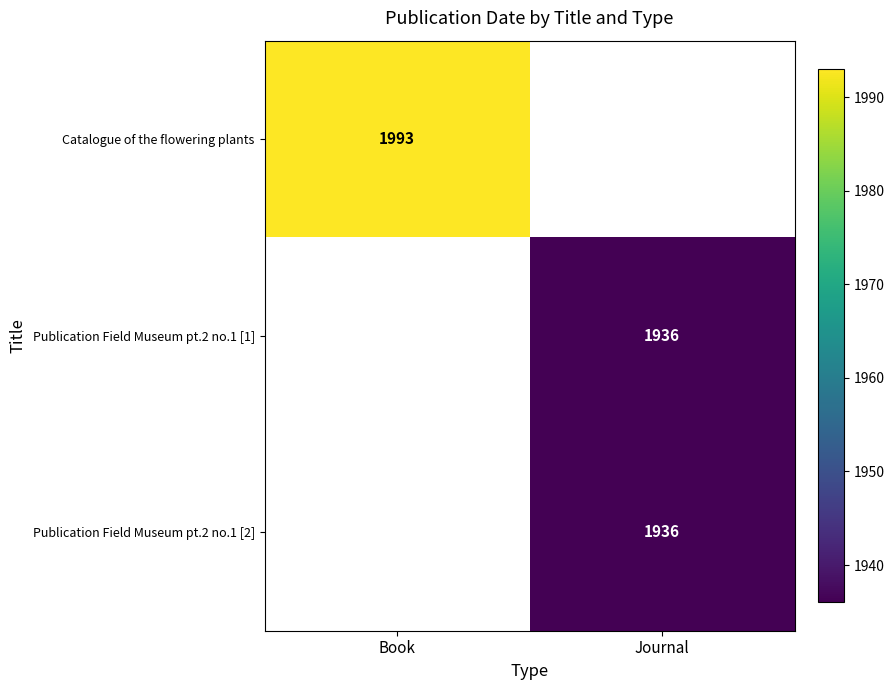

True or false: Catalogue of the flowering plants has a value of 2782 at Book.

False